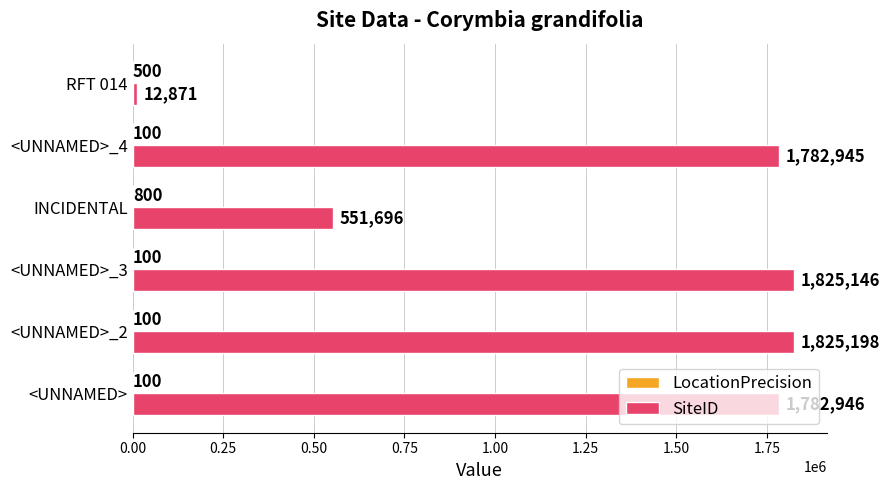

Between <UNNAMED>_3 and INCIDENTAL, which series saw the biggest shift?

SiteID